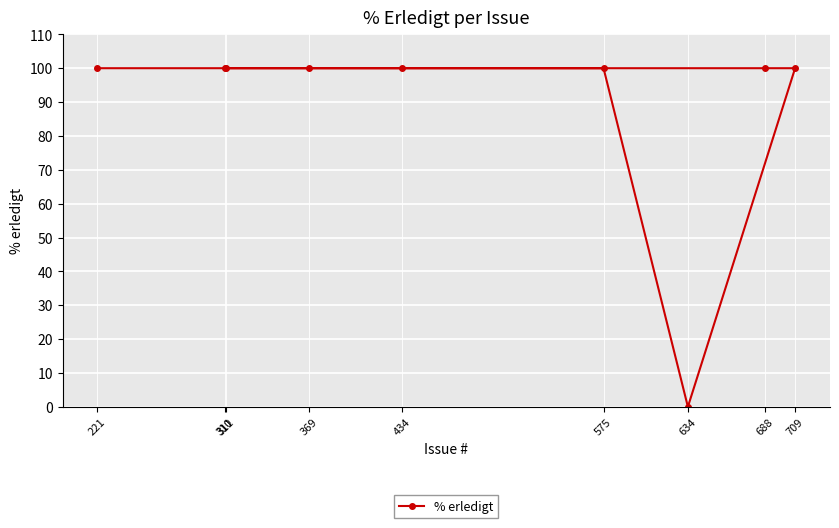

Reading right to left, what are all the values shown in this chart?

709=100	688=100	634=0	575=100	434=100	369=100	311=100	310=100	221=100